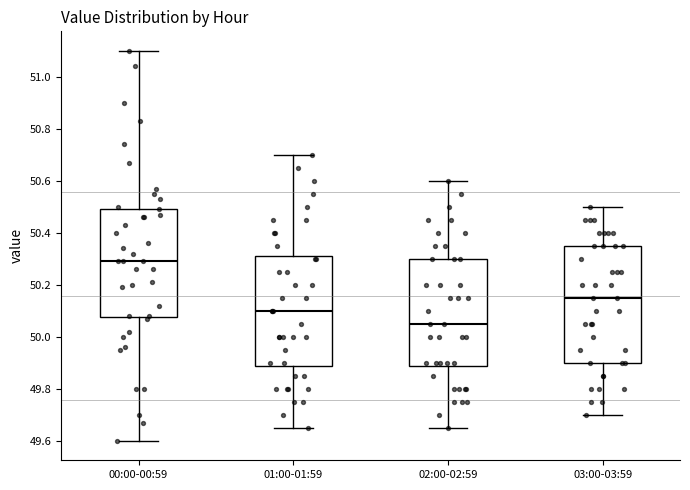

Which box has the lowest median line?

02:00-02:59